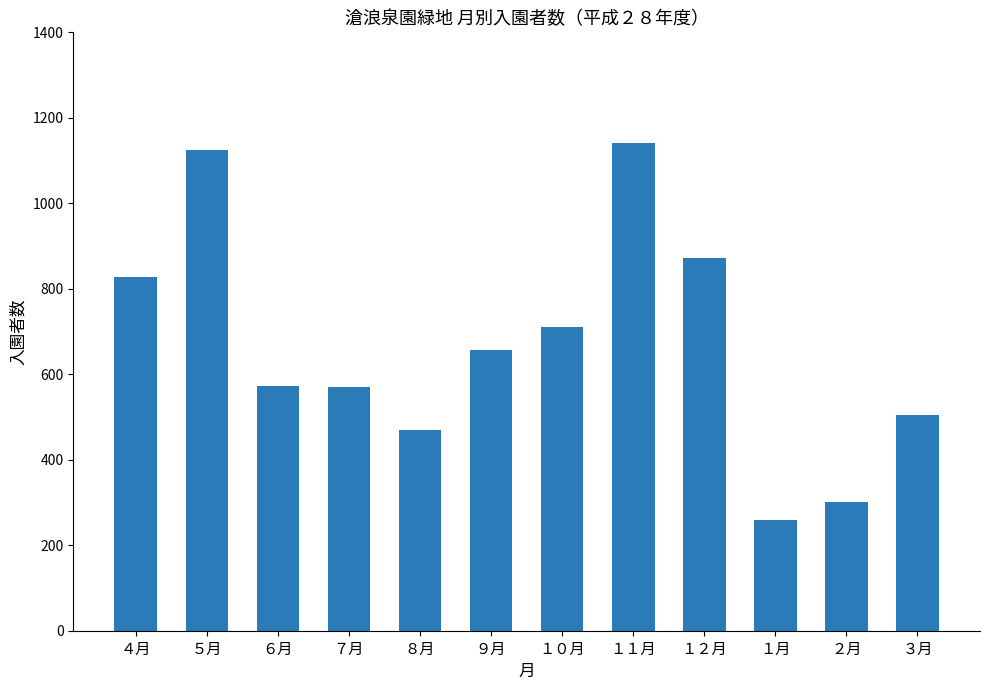

What is the ratio of the value at １１月 to the value at ９月?

1.7